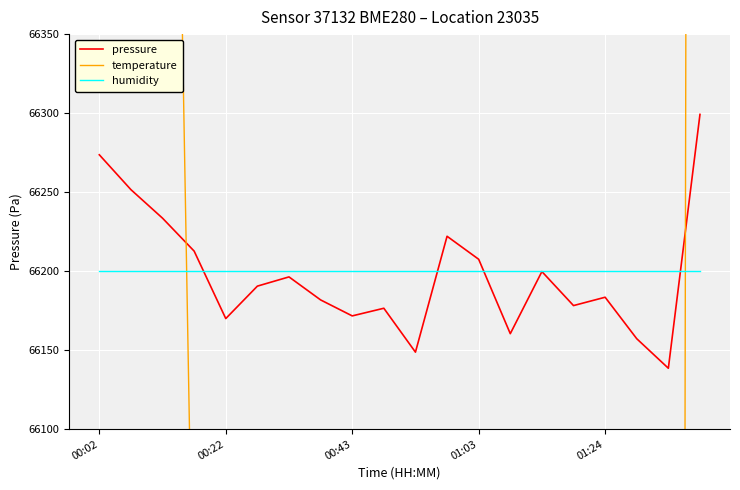

At which label does temperature first exceed 64218?

00:02